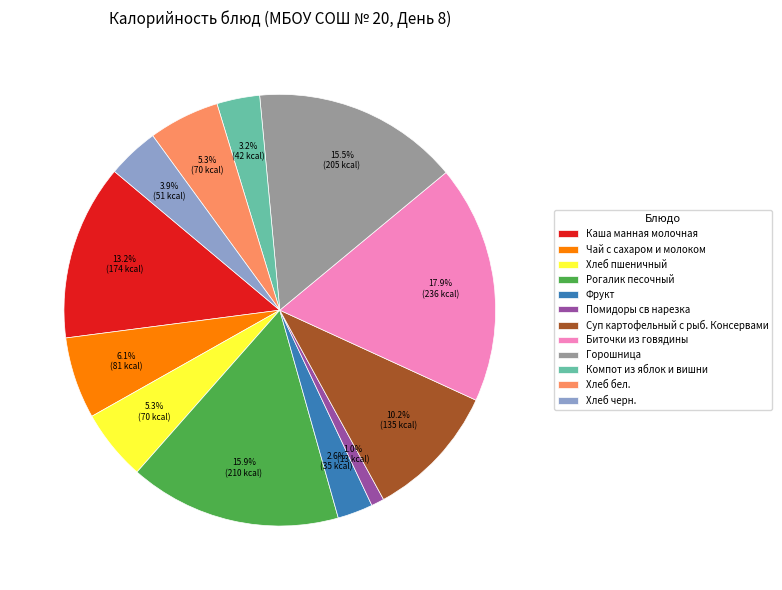

Count the number of slices in the pie.

12